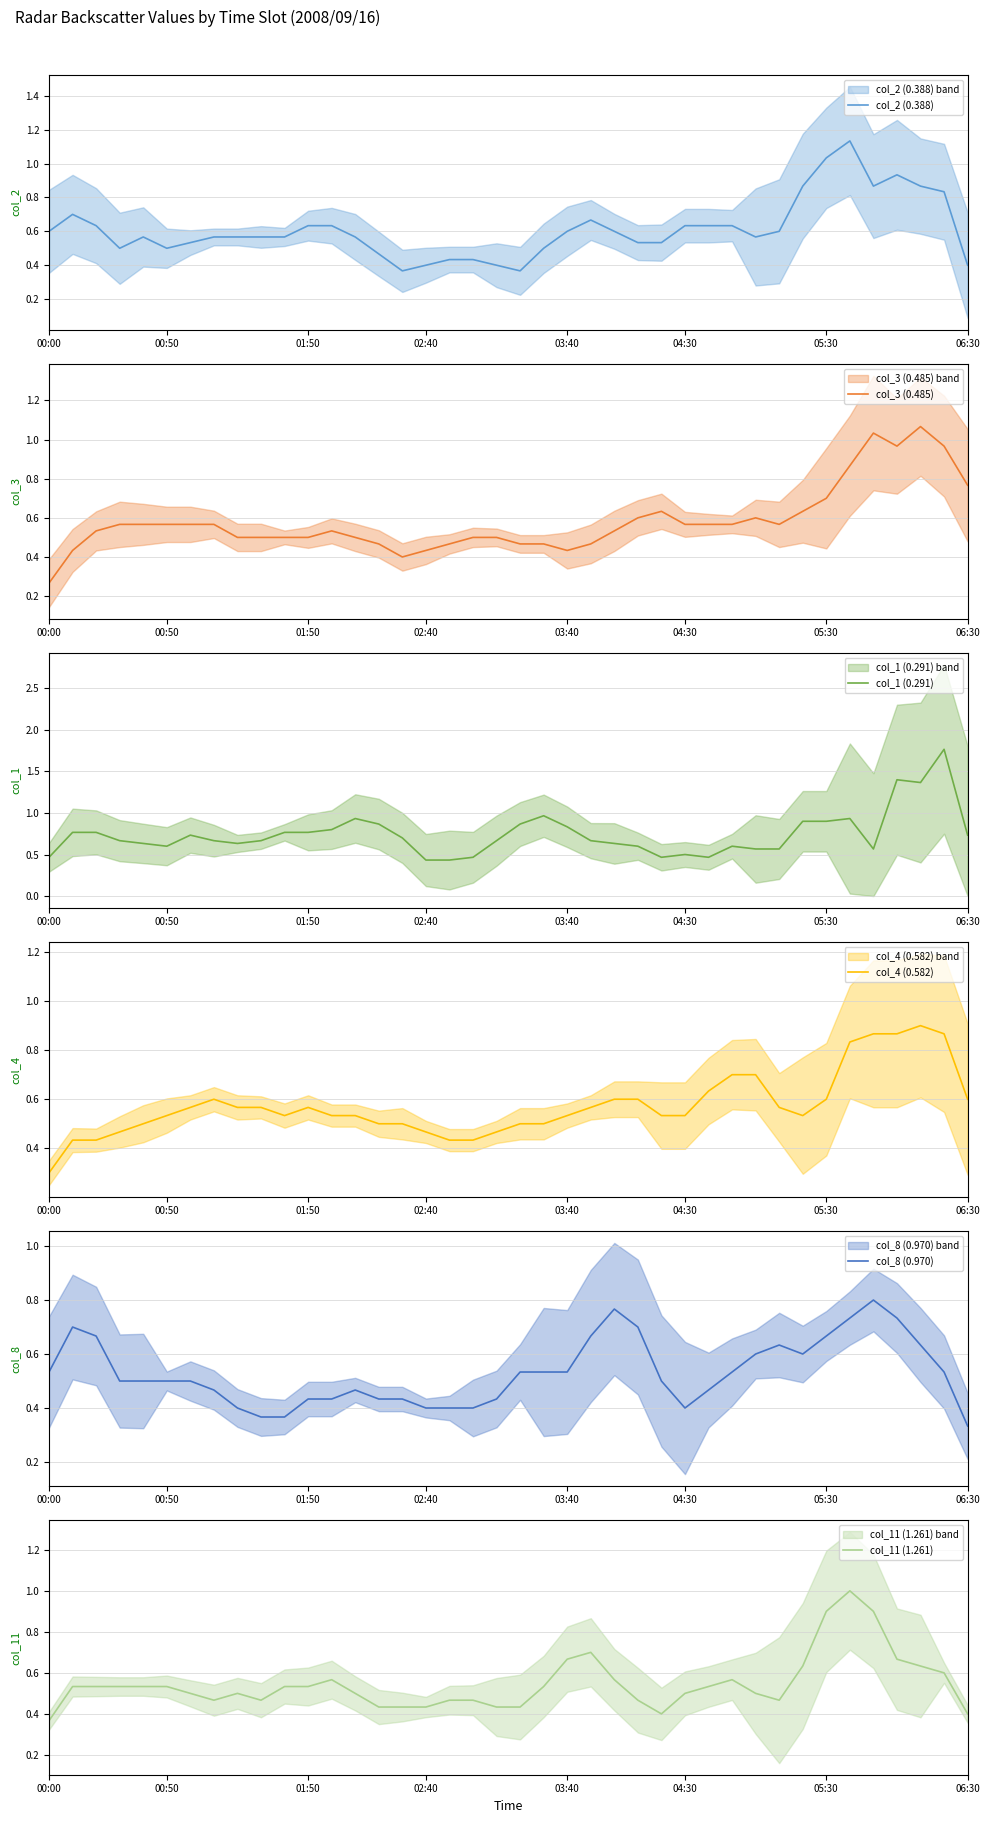

Which series ends up on top after the final intersection of col_8 (0.970) and col_1 (0.291)?

col_1 (0.291)